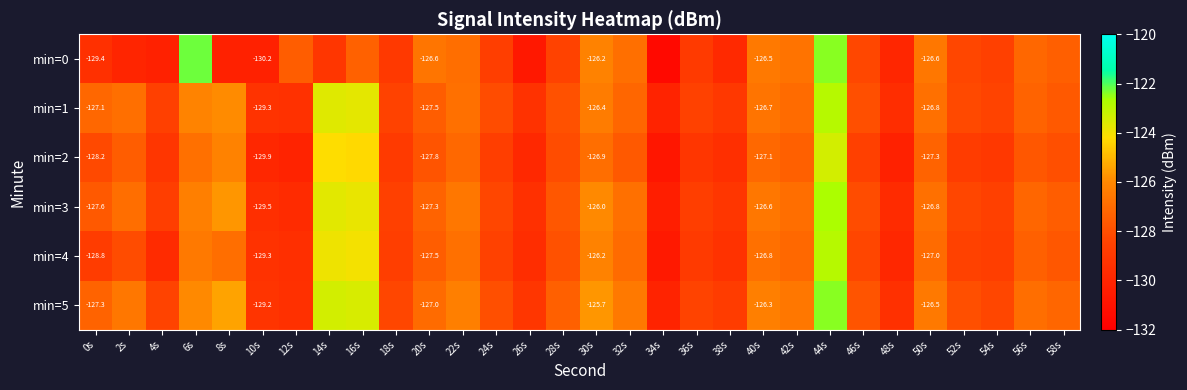

At which category is the sum across all series the highest?

44s